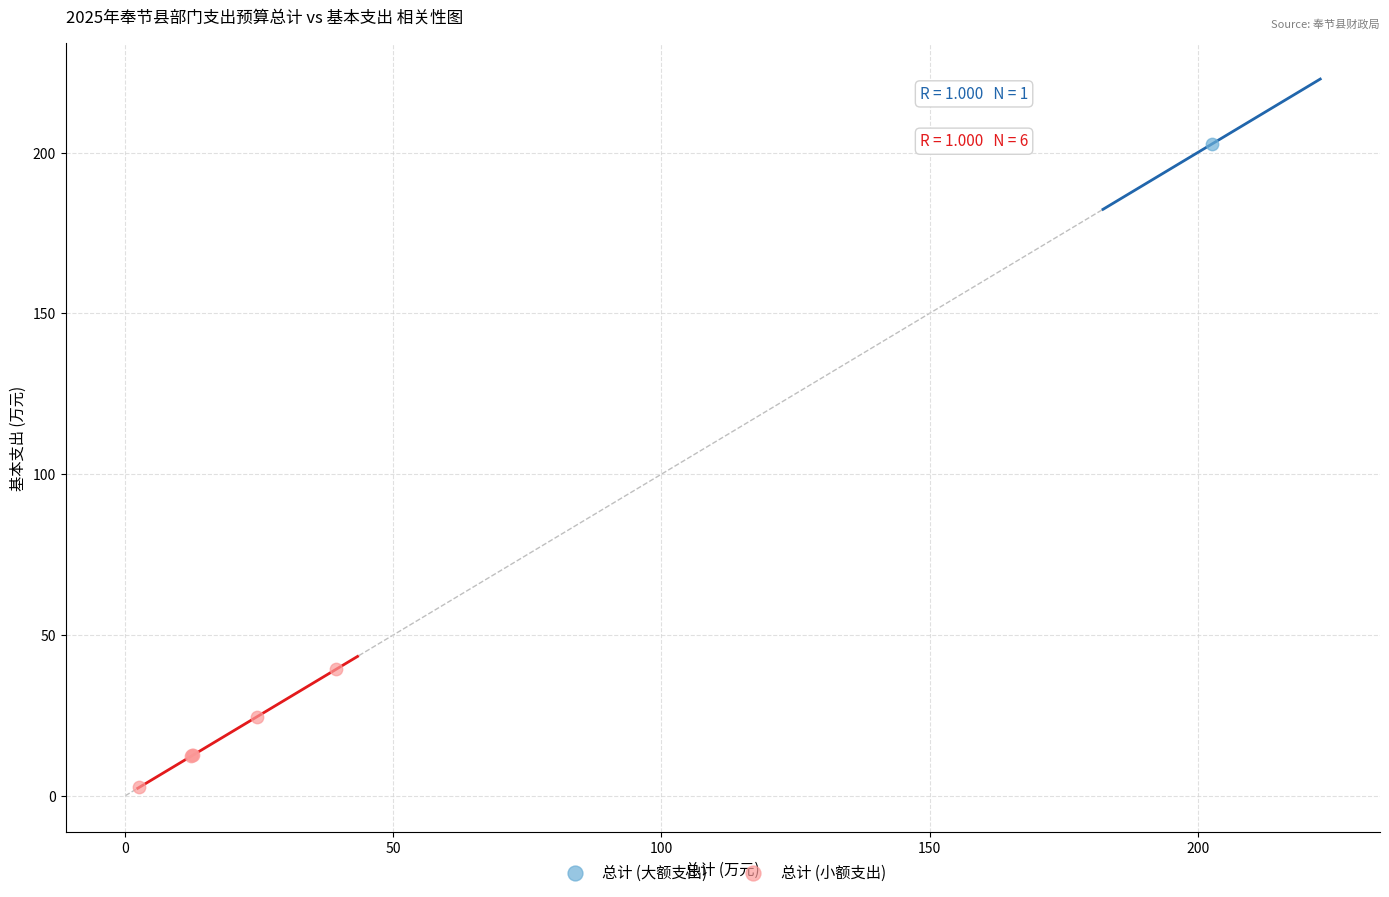

What are all the series names shown in the legend?

总计 (大额支出), 总计 (小额支出)